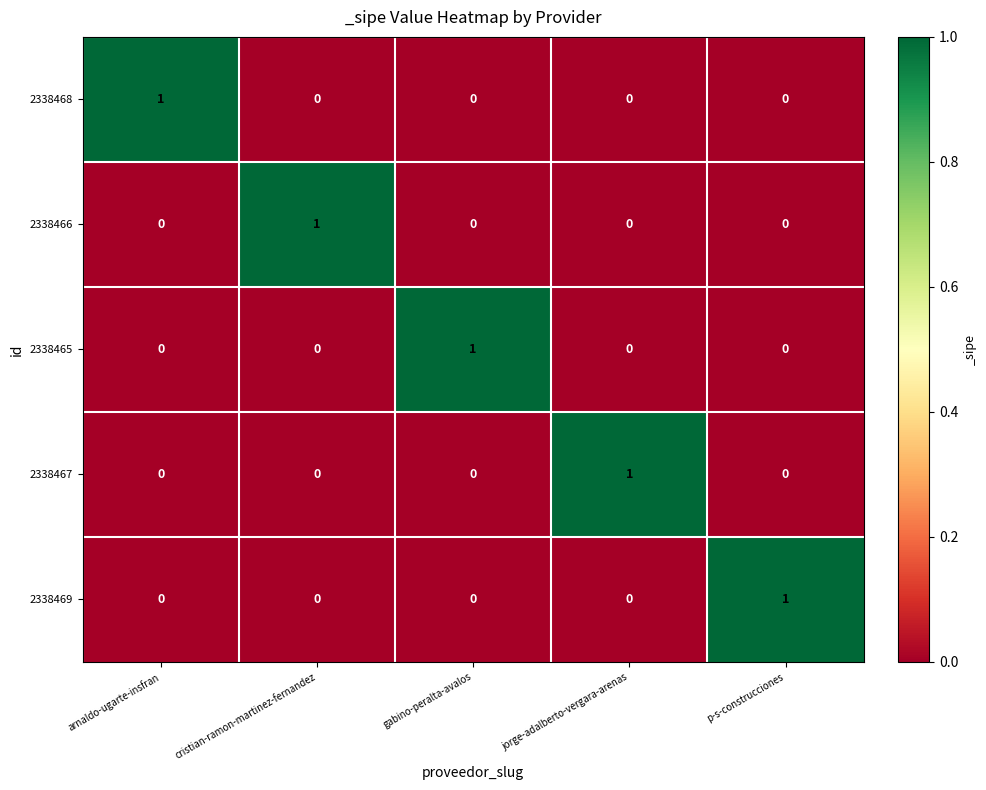

Count the number of categories in the chart.

5